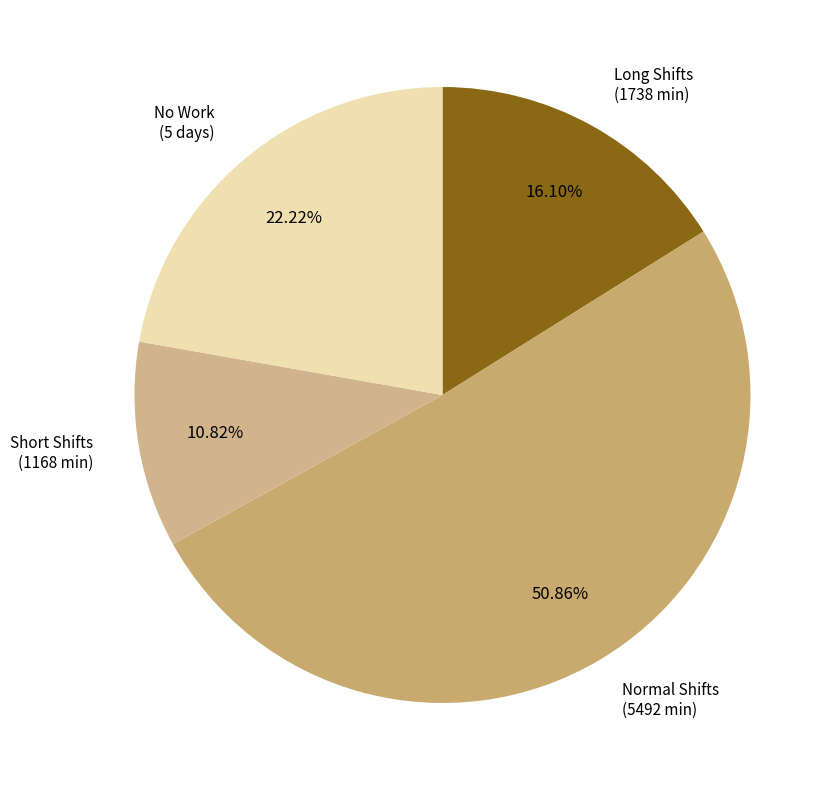

Is there any slice that represents more than half of the pie?

Yes